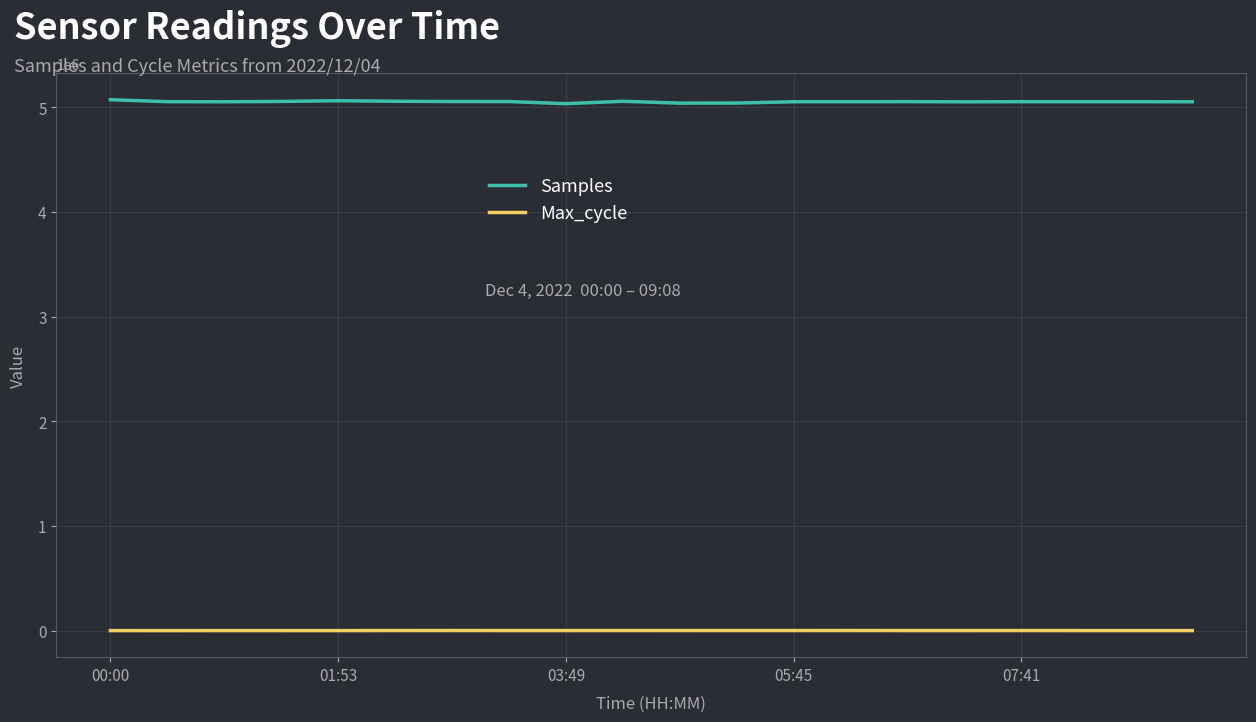

List the series in order of their overall mean, highest first.

Samples, Max_cycle